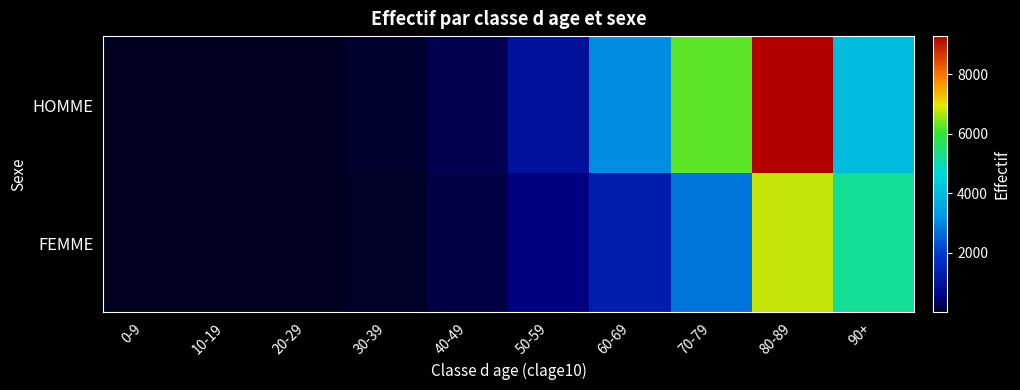

Reading right to left, list all the values displayed in this chart.

HOMME: 90+=3994	80-89=9275	70-79=6235	60-69=3084	50-59=990	40-49=253	30-39=91	20-29=19	10-19=2	0-9=3
FEMME: 90+=5189	80-89=6786	70-79=2786	60-69=1321	50-59=498	40-49=176	30-39=54	20-29=17	10-19=3	0-9=1